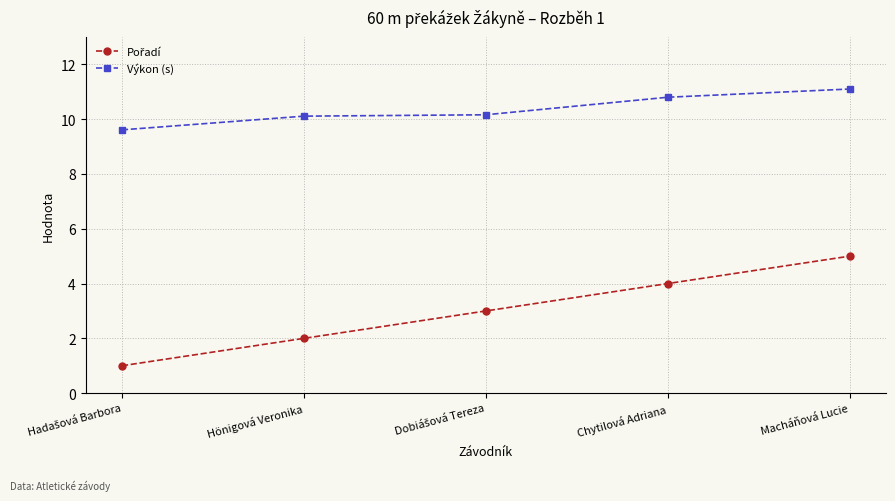

How many lines are shown in the chart?

2